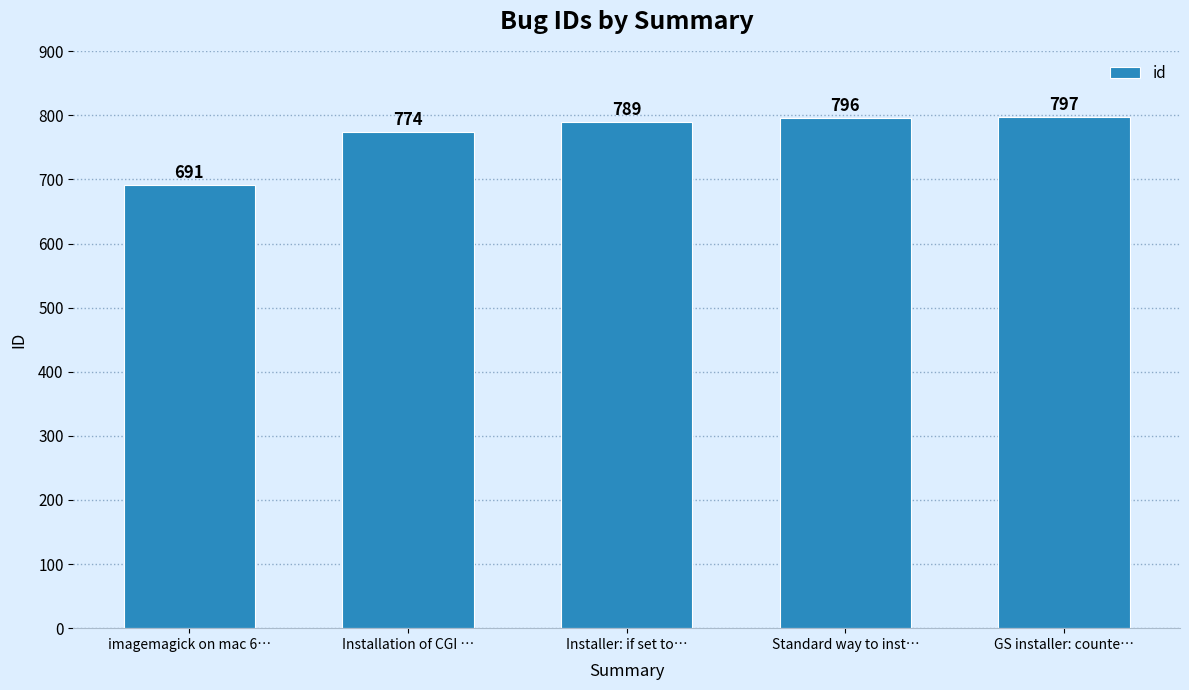

How many data points are less than 789?

2